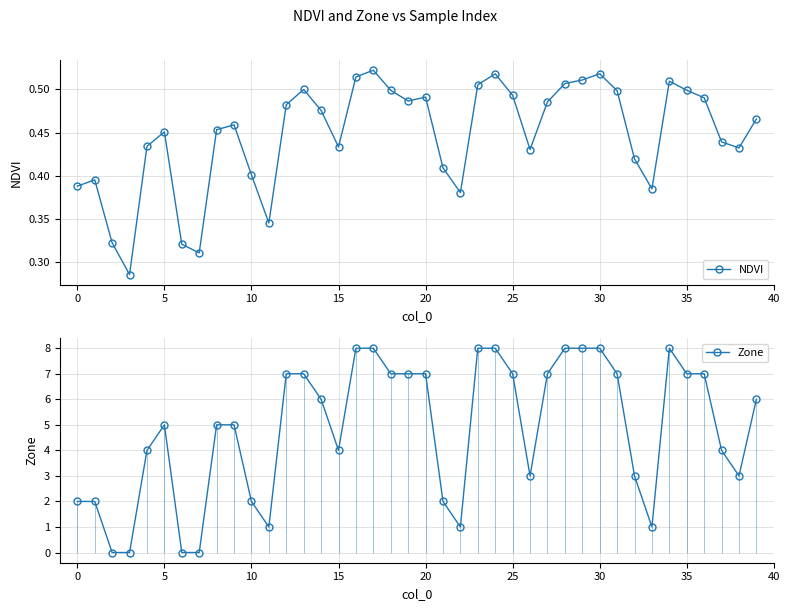

At which category is the sum across all series the highest?

17